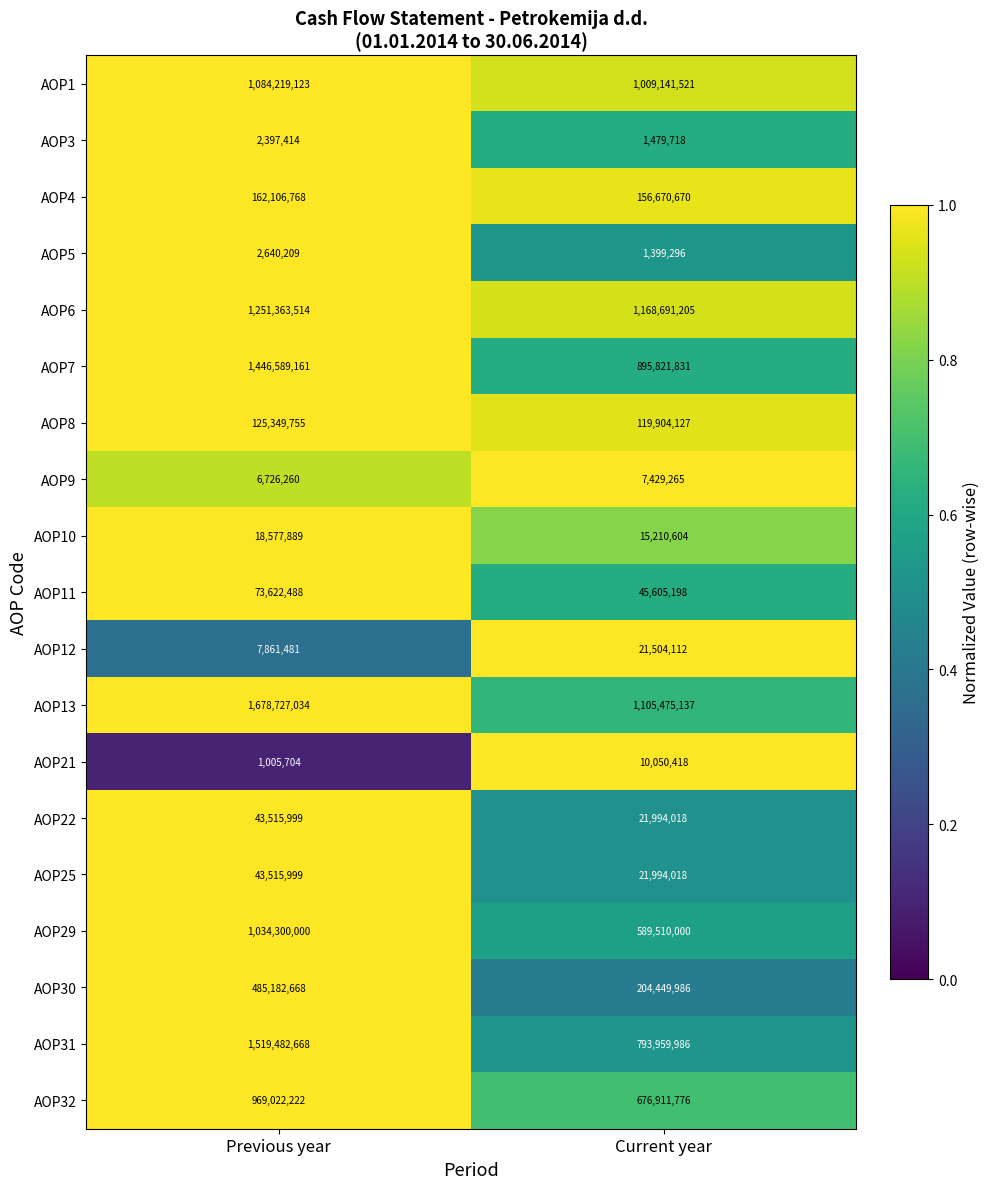

List the labels in order of AOP11 value, smallest first.

Current year, Previous year